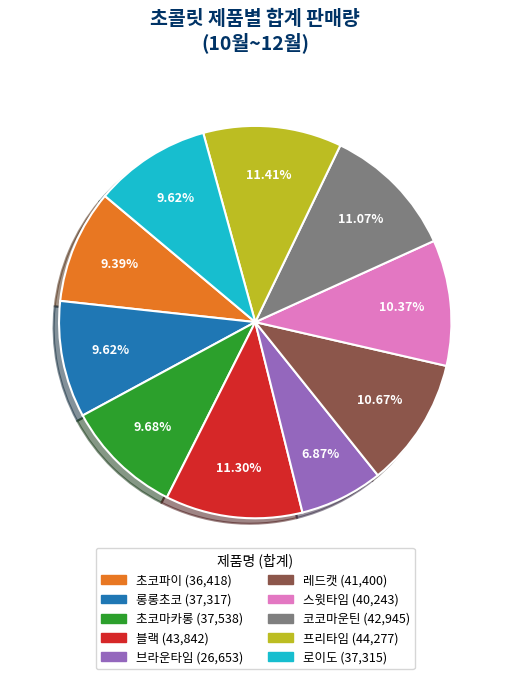

What is the smallest slice in the pie chart?

브라운타임